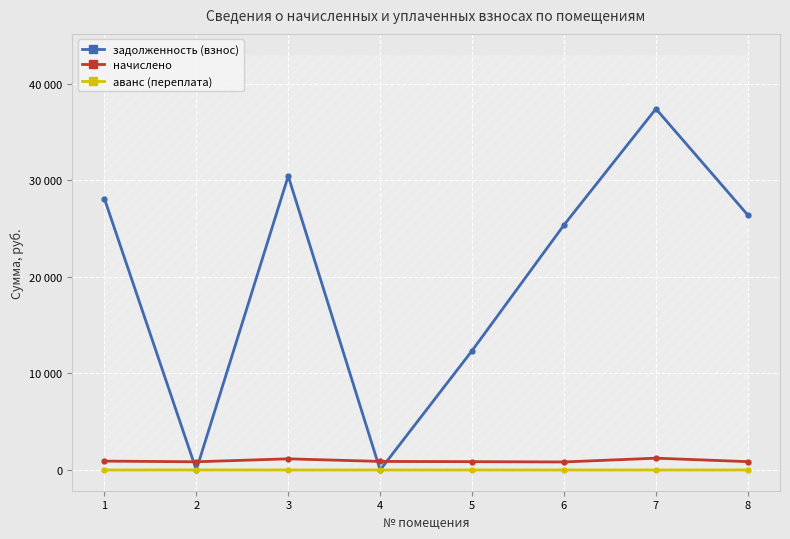

Rank the series by their maximum value, from highest to lowest.

задолженность (взнос), начислено, аванс (переплата)